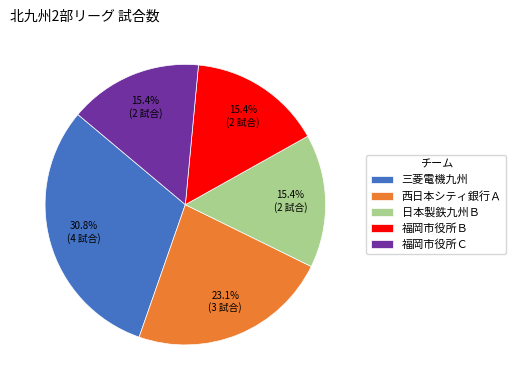

How many slices are in this pie chart?

5